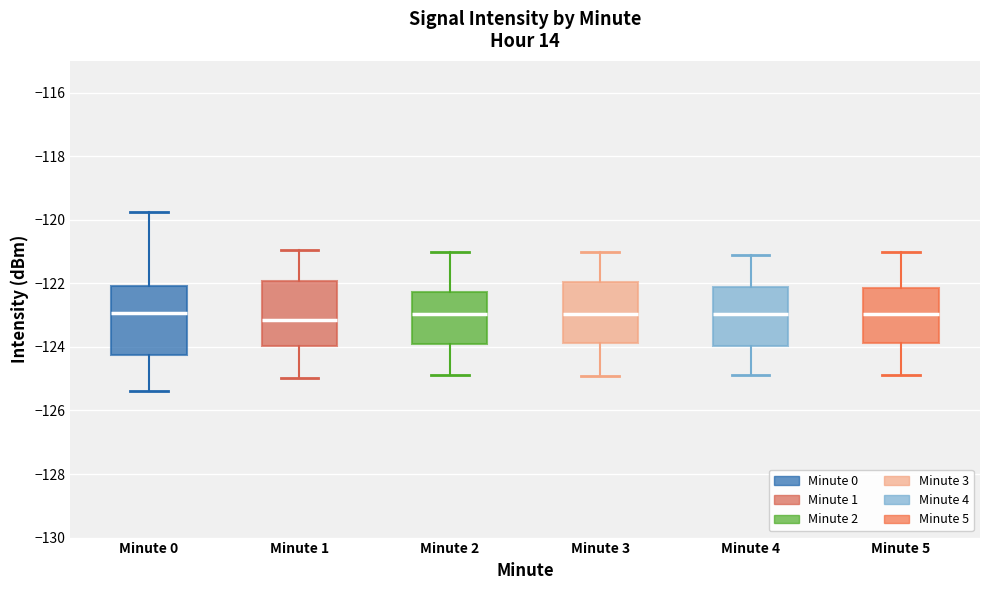

Where does the median line of the box for Minute 5 sit on the y-axis? The values are not printed on the chart, so give them approximately, as read against the axis.

-123.0